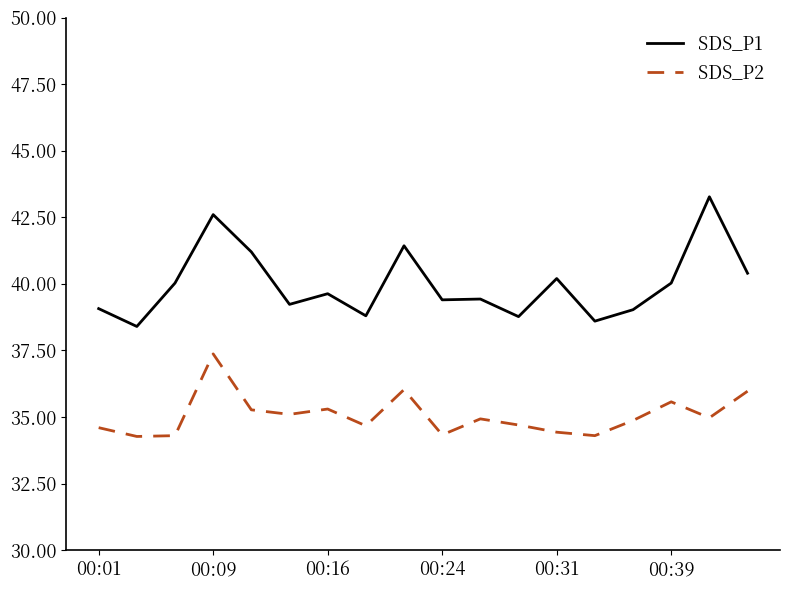

Rank the series by their maximum value, from highest to lowest.

SDS_P1, SDS_P2